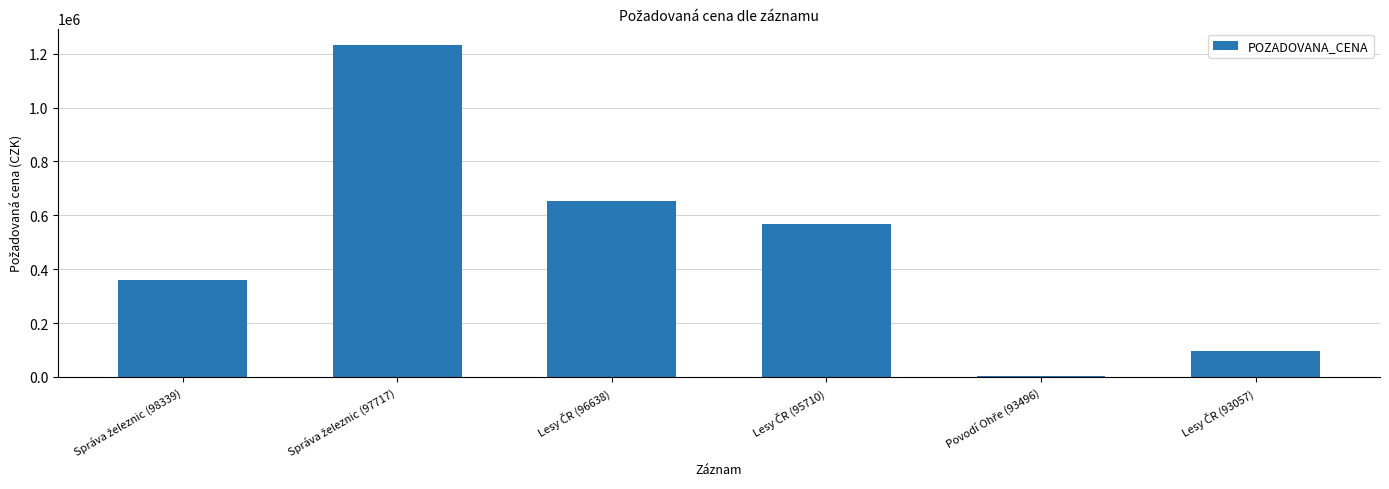

What is the greatest value displayed?

1232000